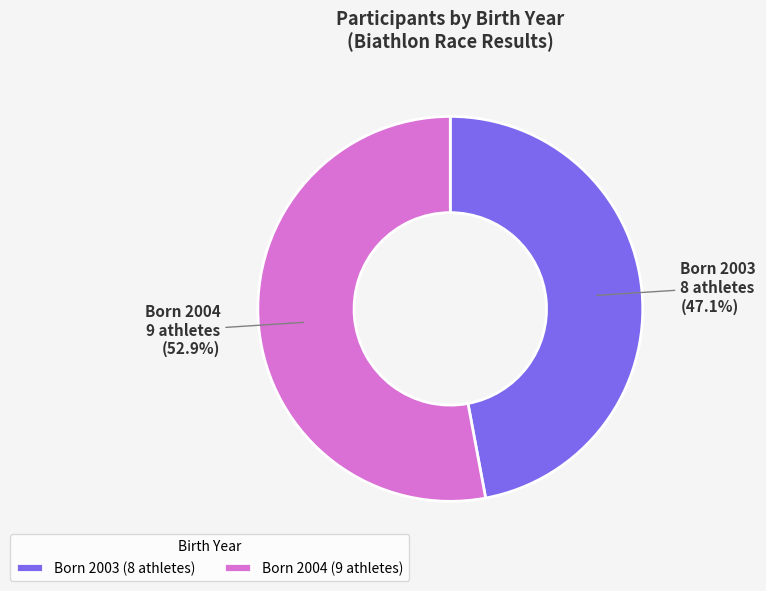

What is the total percentage of Born 2003 (8 athletes) and Born 2004 (9 athletes)?

100.0%